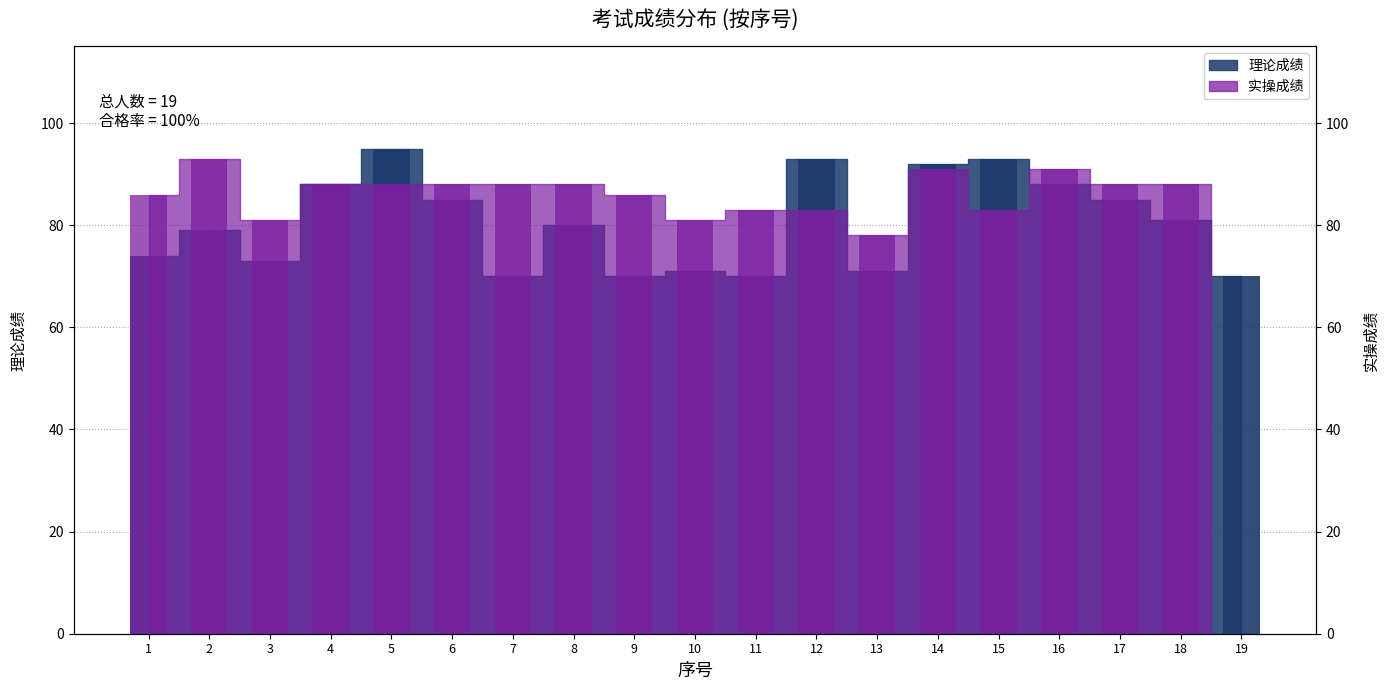

What value does the 实操成绩 series have at 9, to the nearest 5?

85